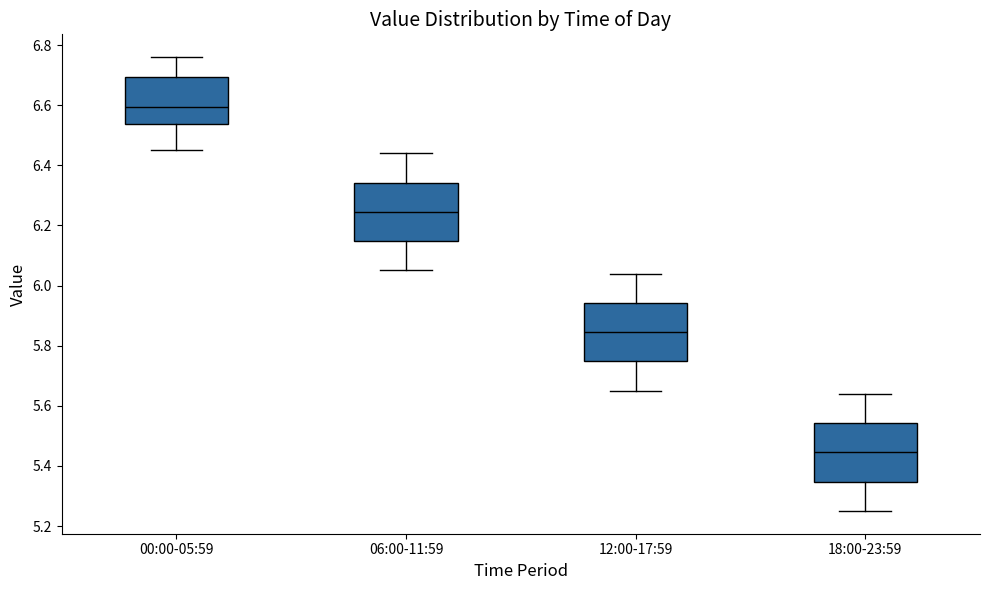

Where is the lower edge of the box for 18:00-23:59 on the y-axis? The values are not printed on the chart, so give them approximately, as read against the axis.

5.34